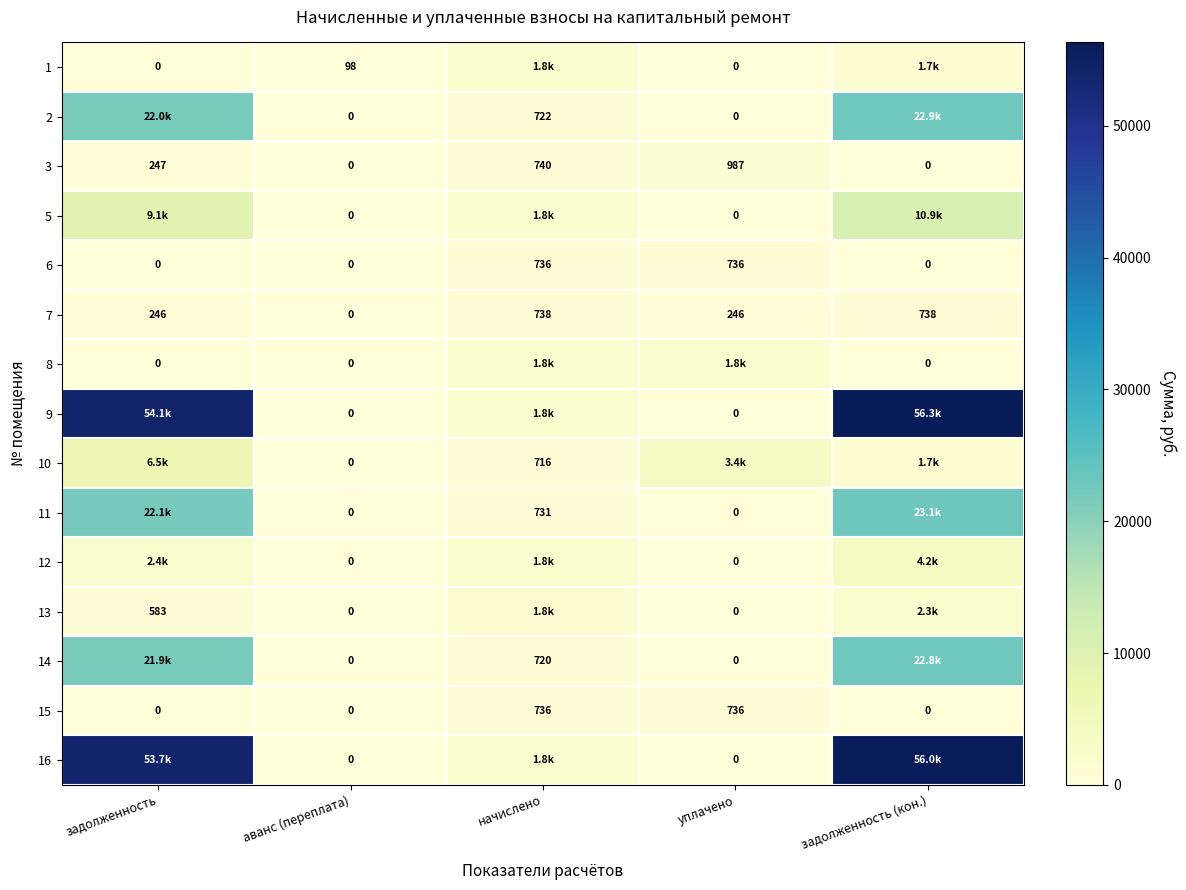

At which label does 7 reach its minimum?

аванс (переплата)